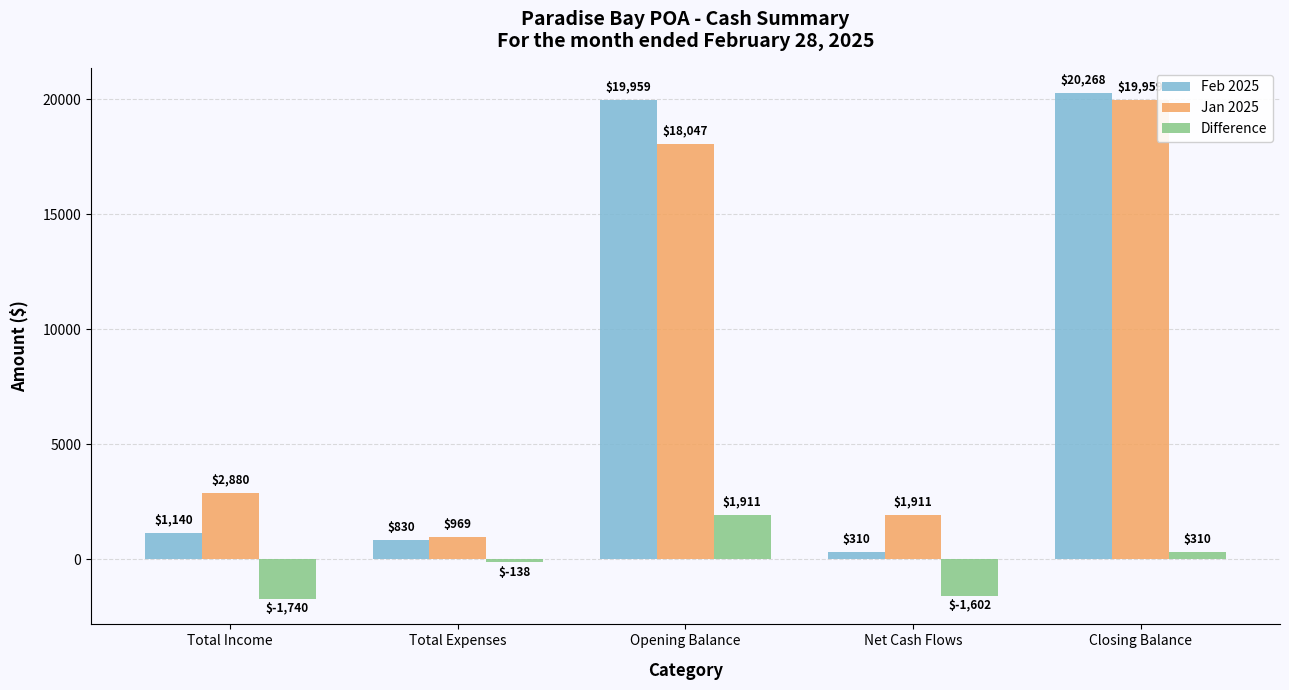

Are the bars grouped side by side (vs. stacked)?

Yes